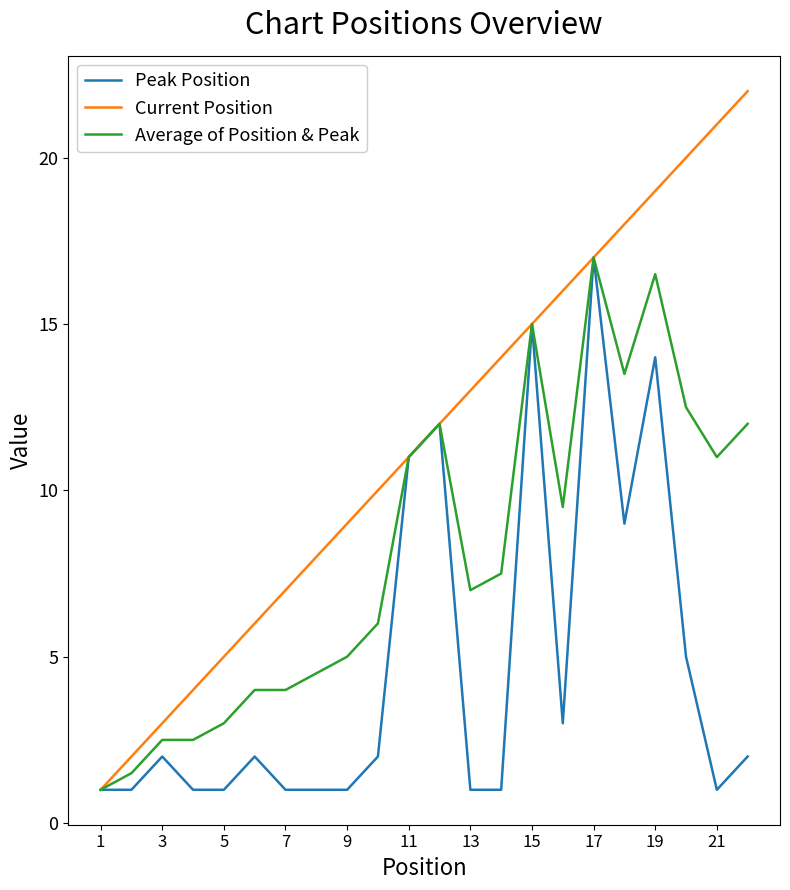

Which series has the widest spread of values?

Current Position